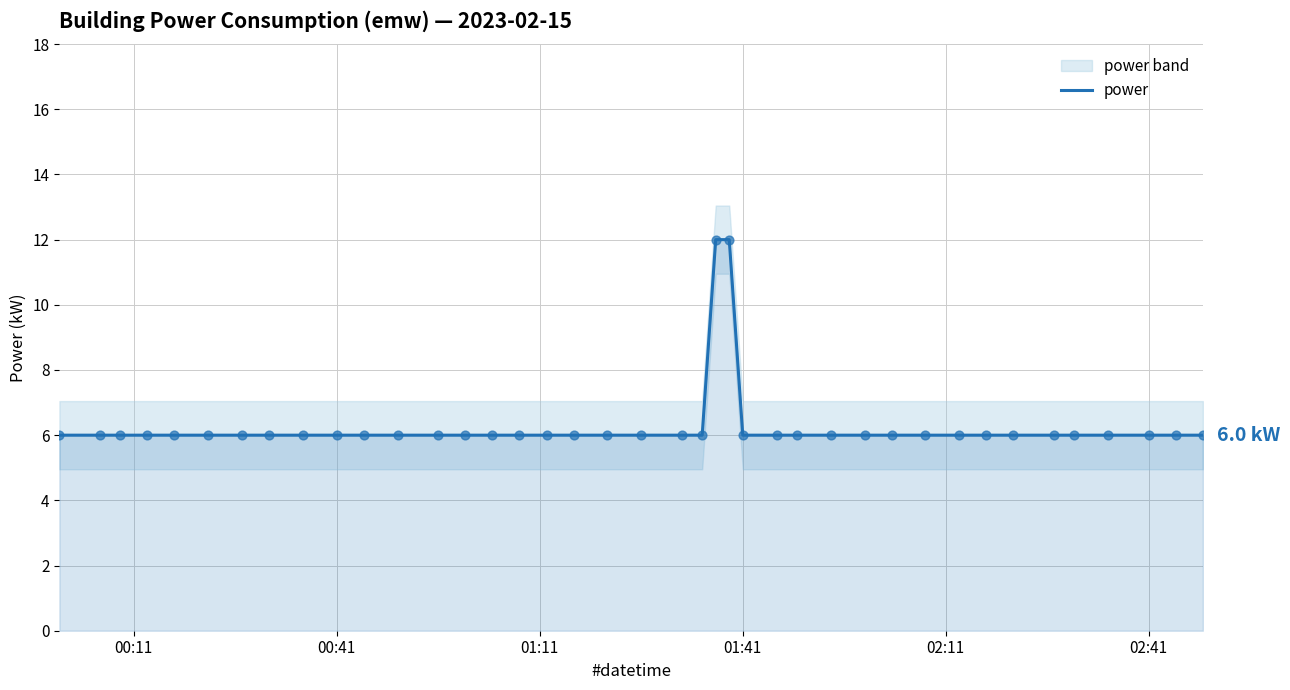

What is the lowest value of the power series?

6